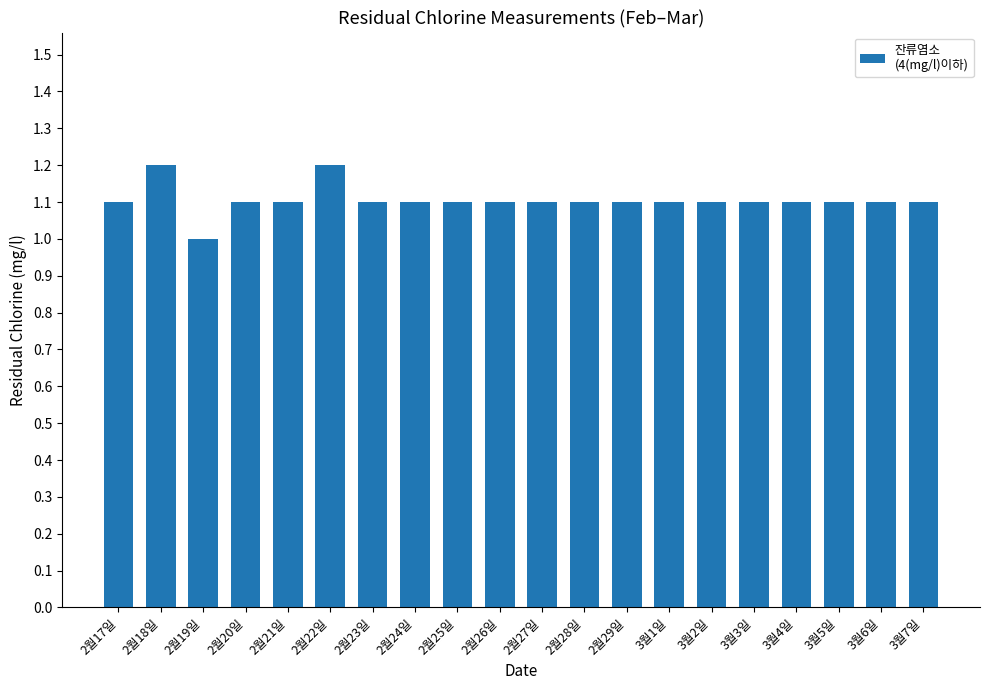

What is the minimum value shown in the chart?

1.0